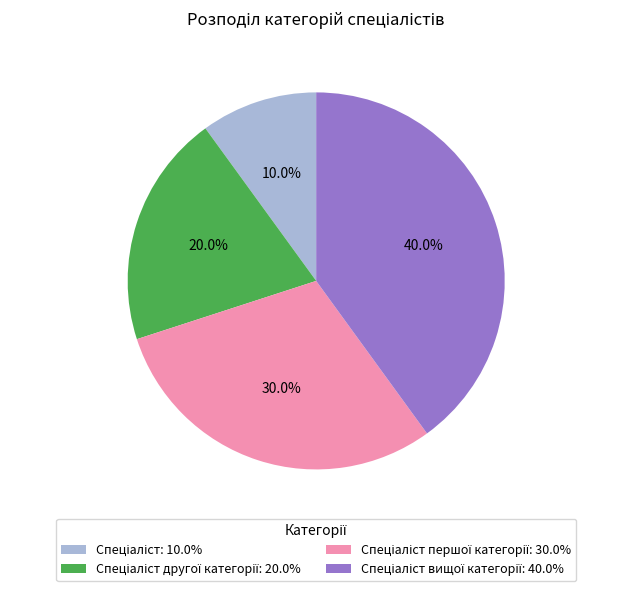

To the nearest percent, what is the average slice percentage?

25%